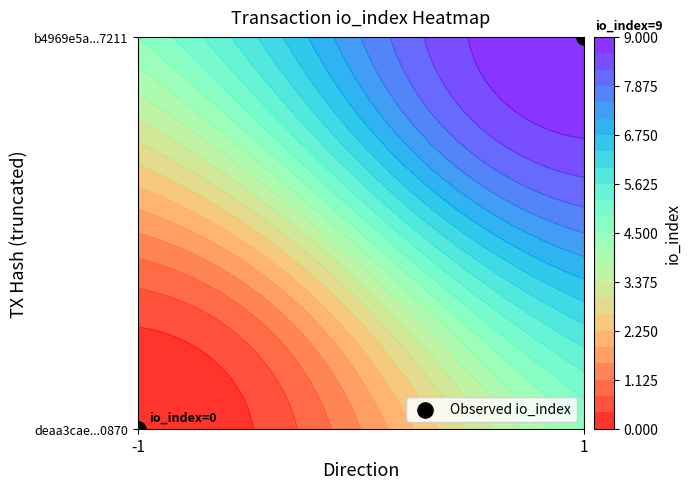

Rank the categories by value from lowest to highest.

-1, 1